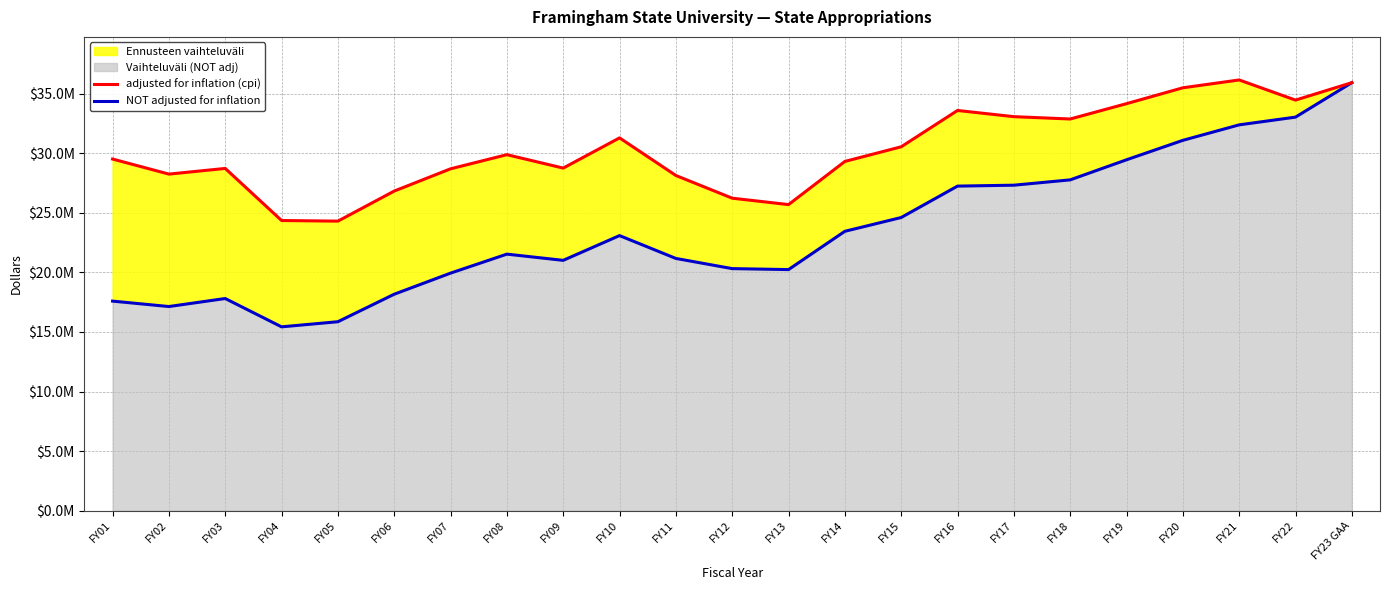

True or false: adjusted for inflation (cpi) has a value of 29520753 at FY01.

True